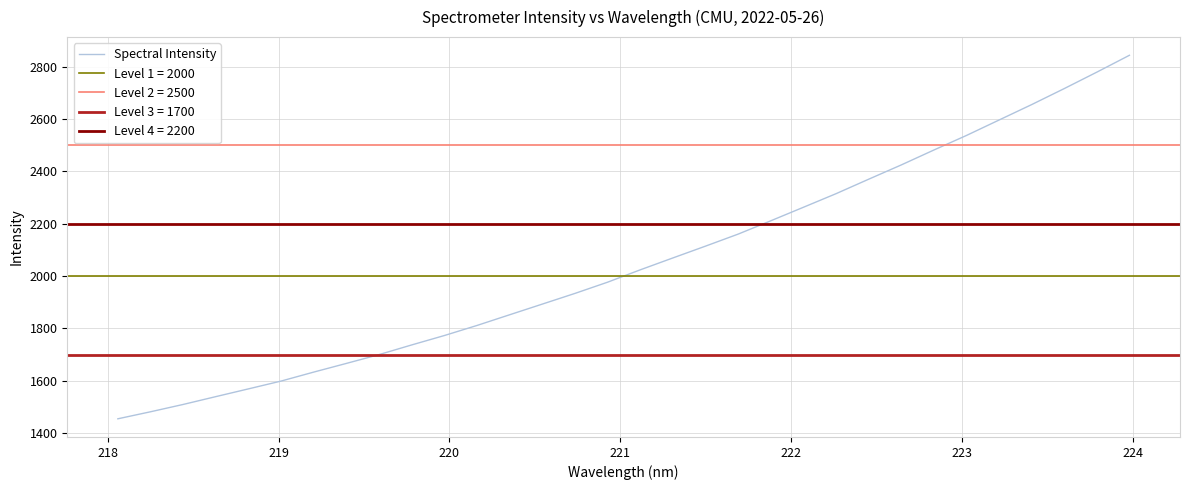

What is the maximum value for Spectral Intensity?

2843.4